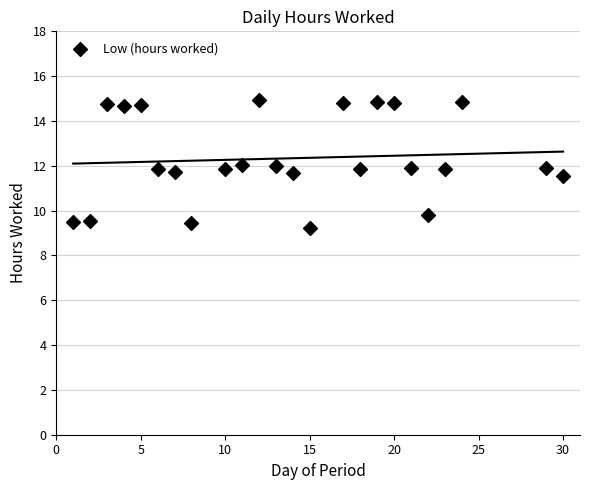

What is the range of X values (max minus min)?

29.0